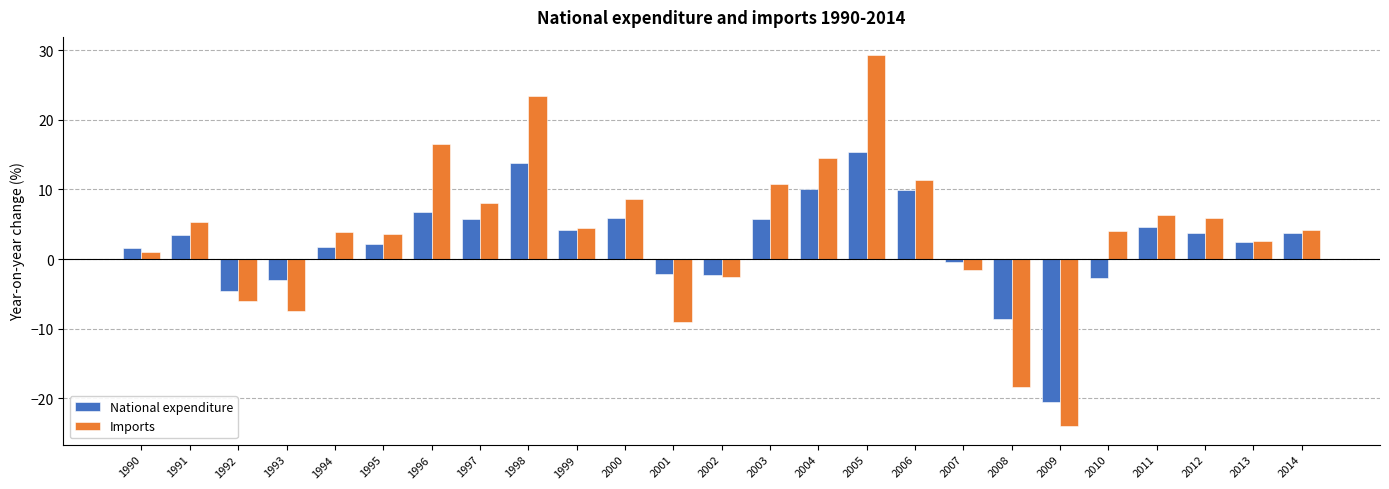

How many bars are there in each group?

2